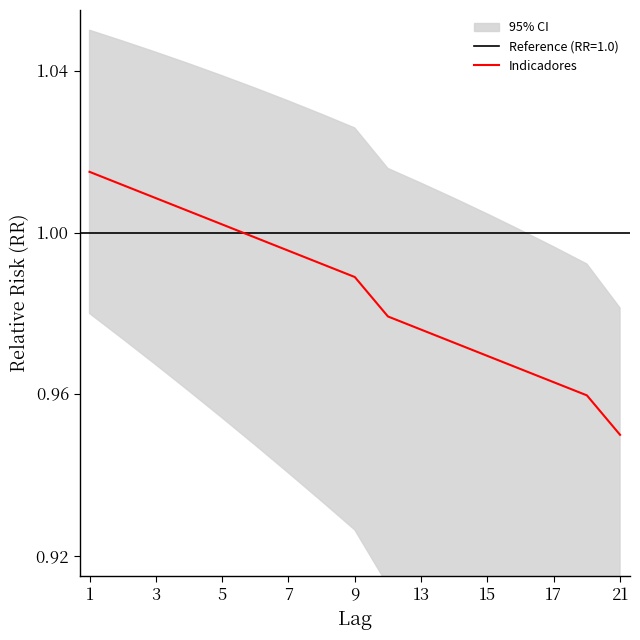

True or false: there are more than 0 points higher than both neighbors.

False